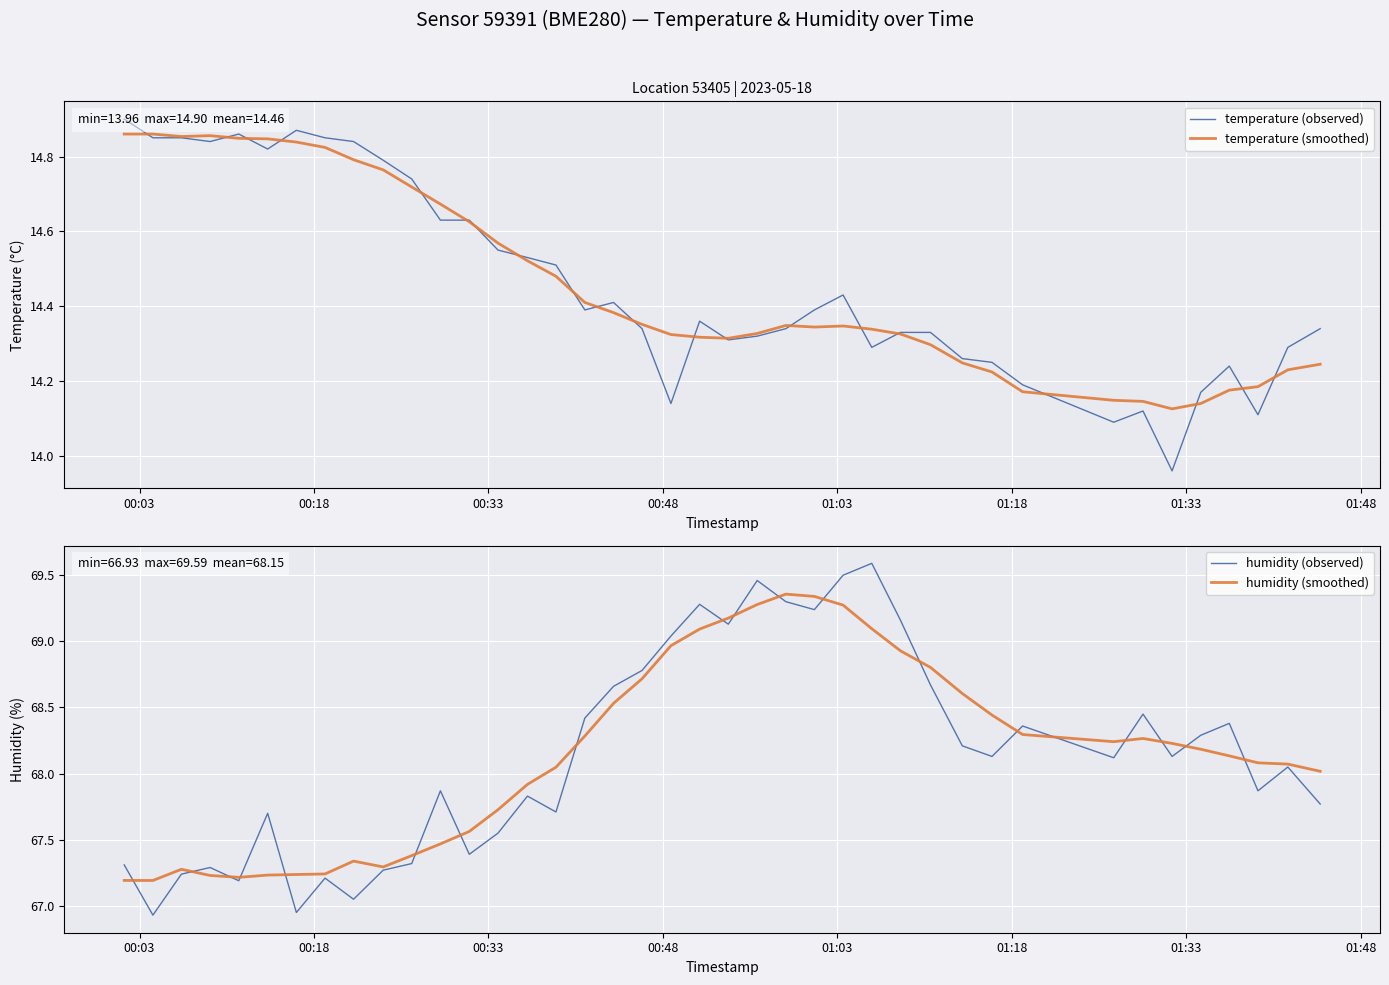

Which category has the highest value in the temperature (observed) series?

00:03